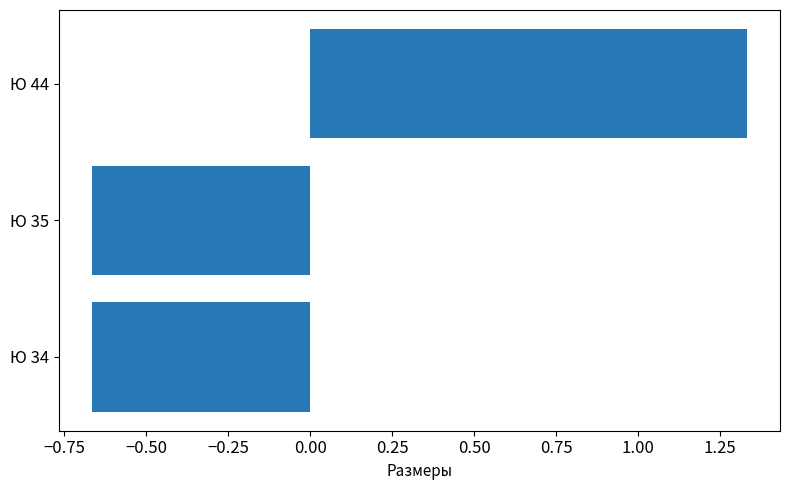

What is the change in value from Ю 35 to Ю 44?

+2.0